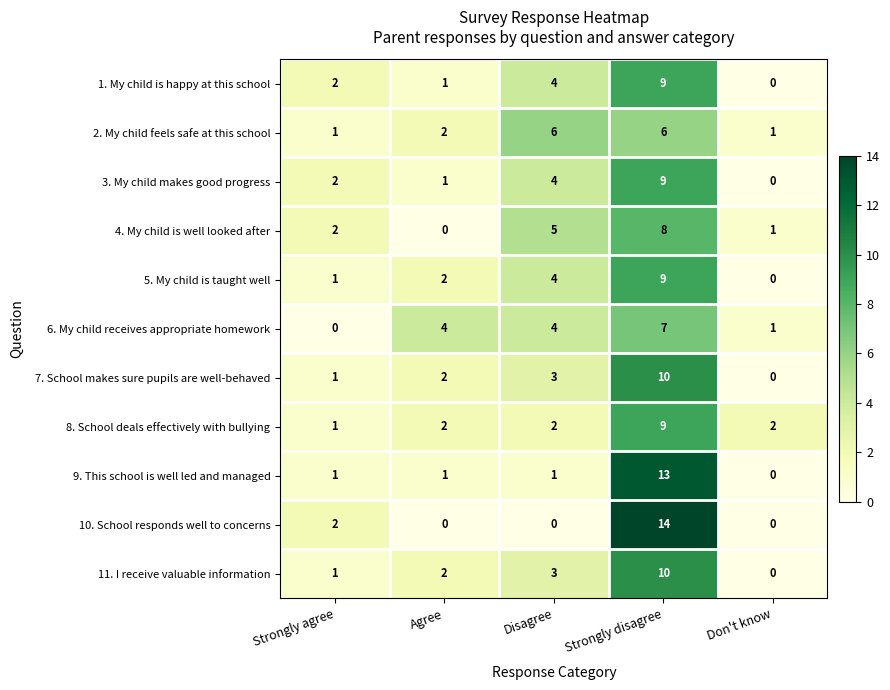

At how many categories does at least one series exceed 0?

5